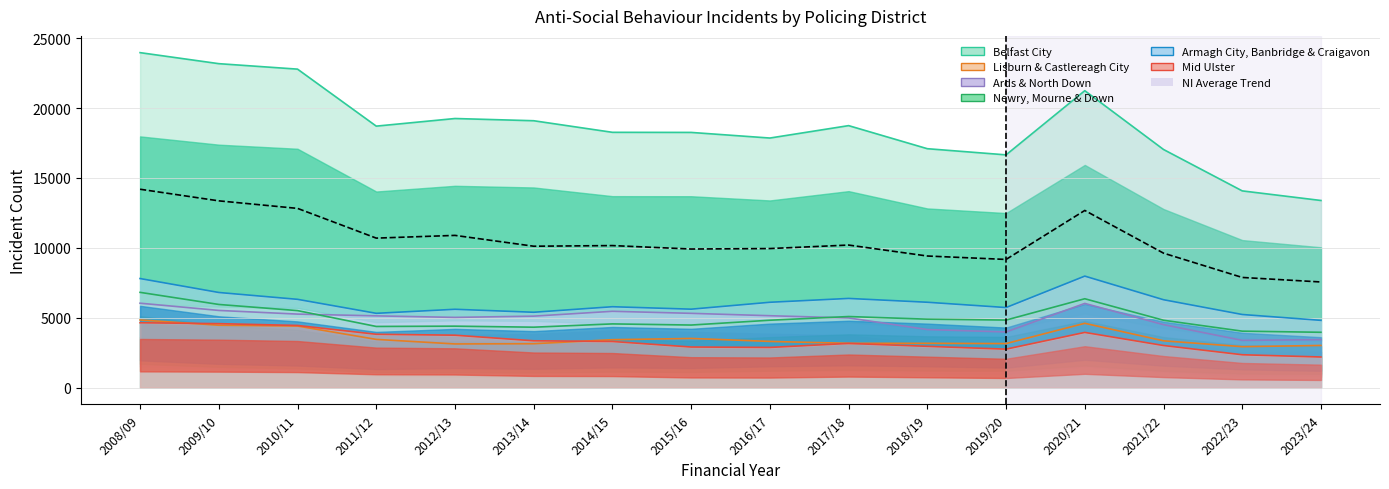

What is the label of the 5th point from the left?

2012/13